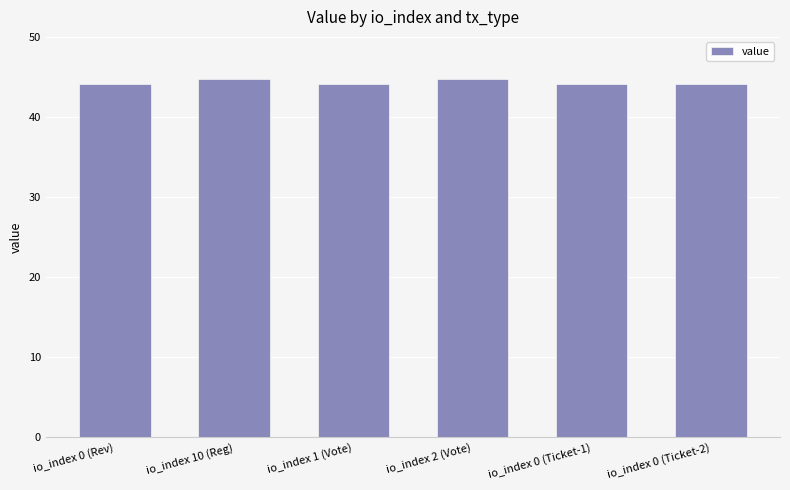

What is the change in value from io_index 10 (Reg) to io_index 0 (Ticket-1)?

-0.6